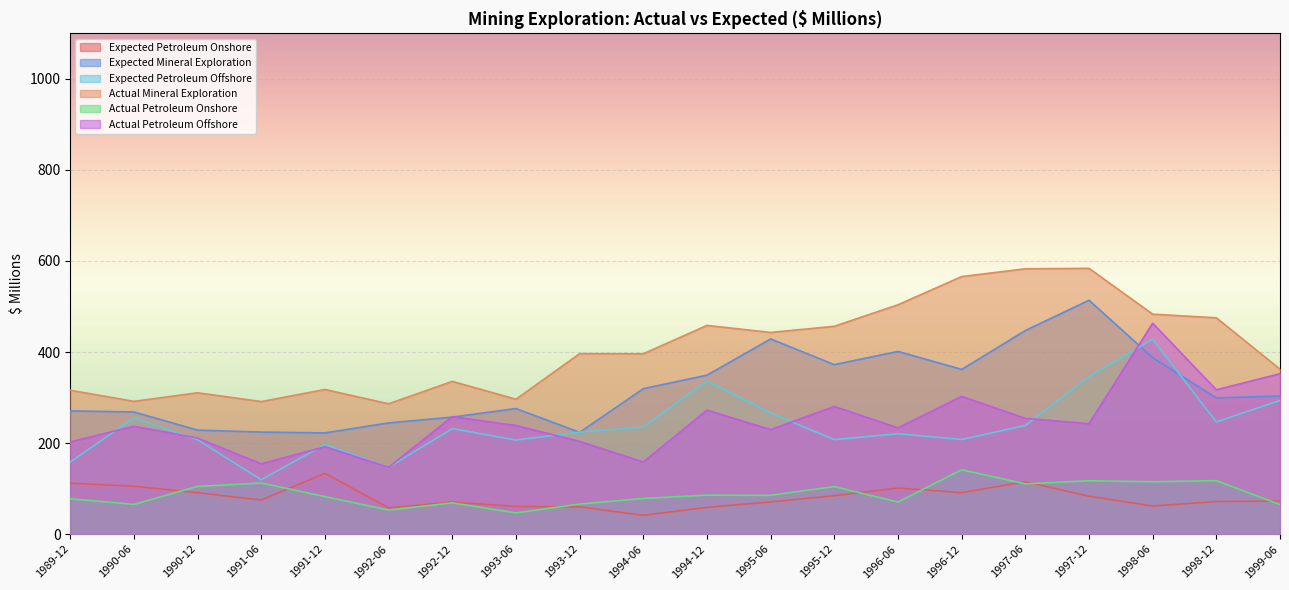

True or false: Actual Mineral Exploration and Expected Petroleum Onshore cross at least once.

False